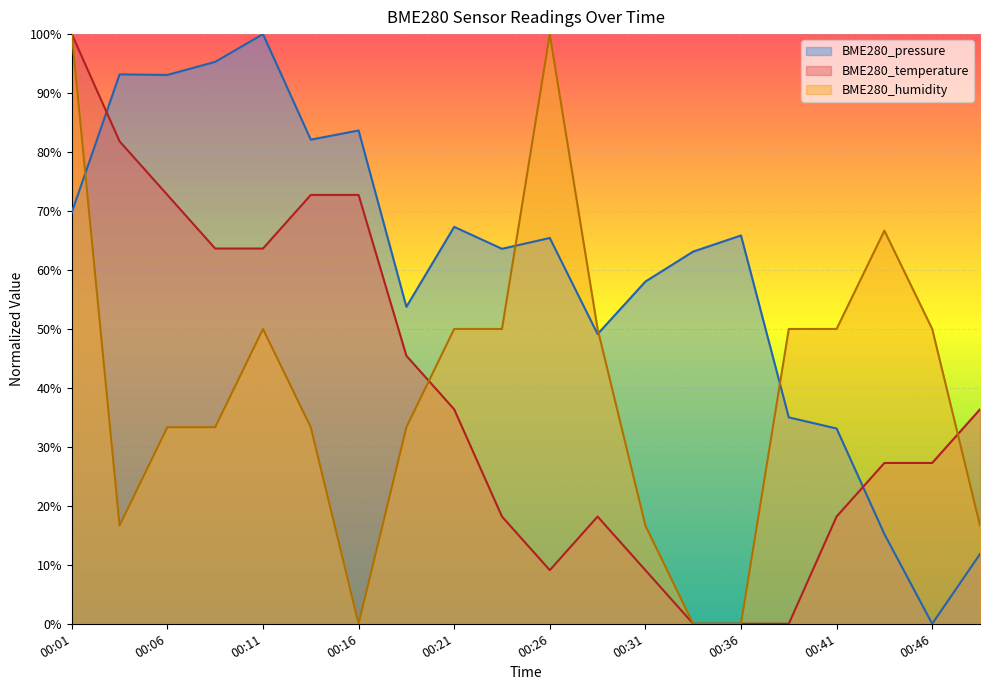

Is the value of BME280_pressure at 00:41 greater than the value of BME280_temperature at 00:48?

No